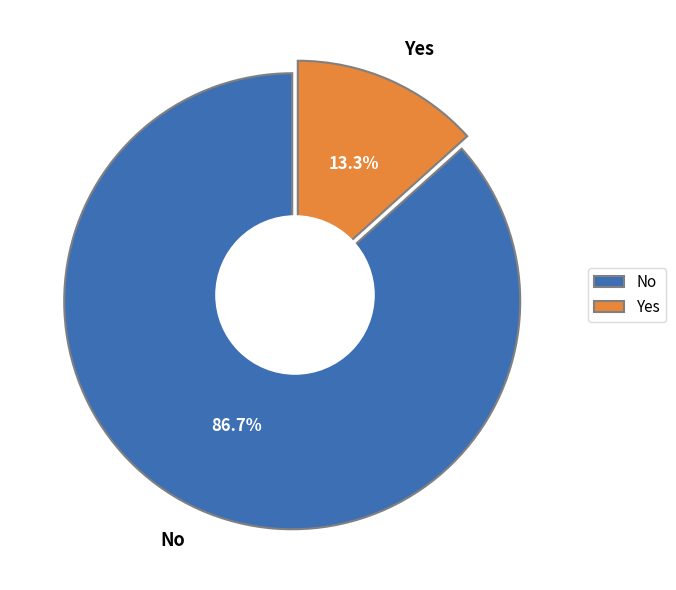

Is there a majority slice in this chart?

Yes